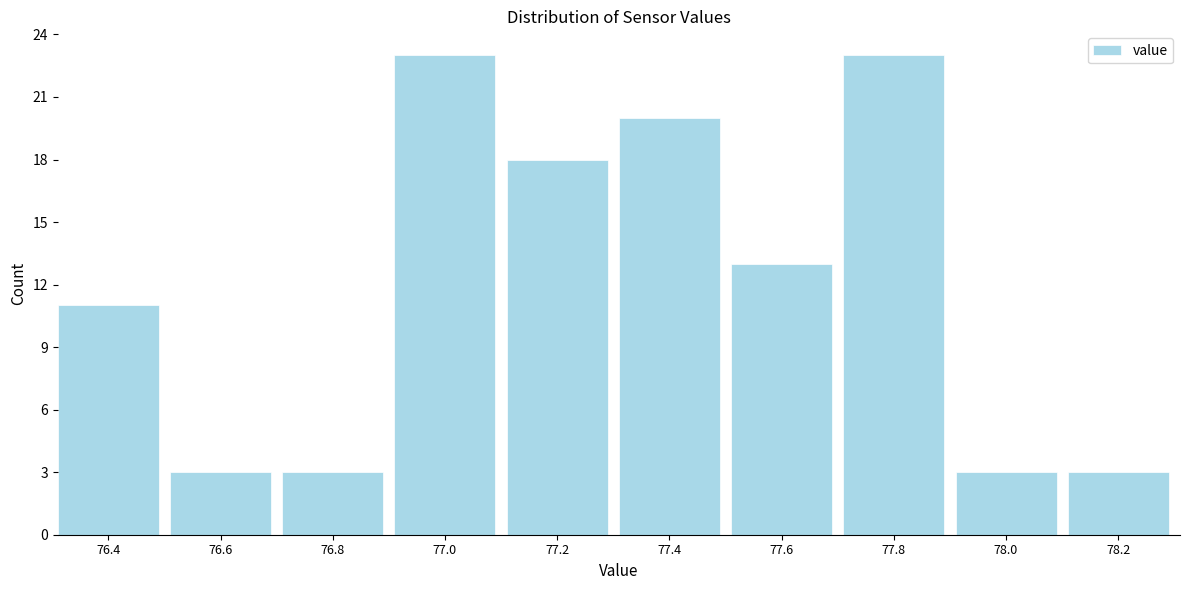

Reading left to right, transcribe all the data shown in this chart.

11	3	3	23	18	20	13	23	3	3